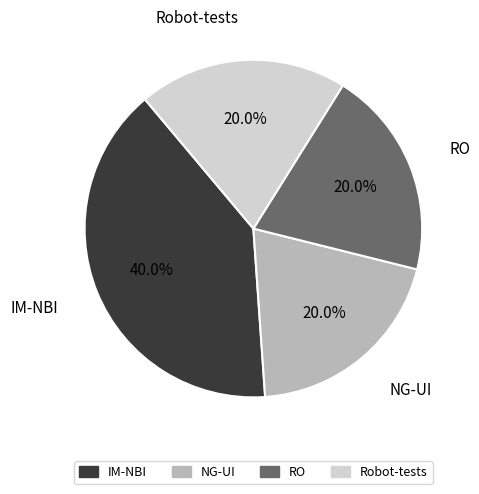

Combined, do Robot-tests and IM-NBI account for over 50%?

Yes